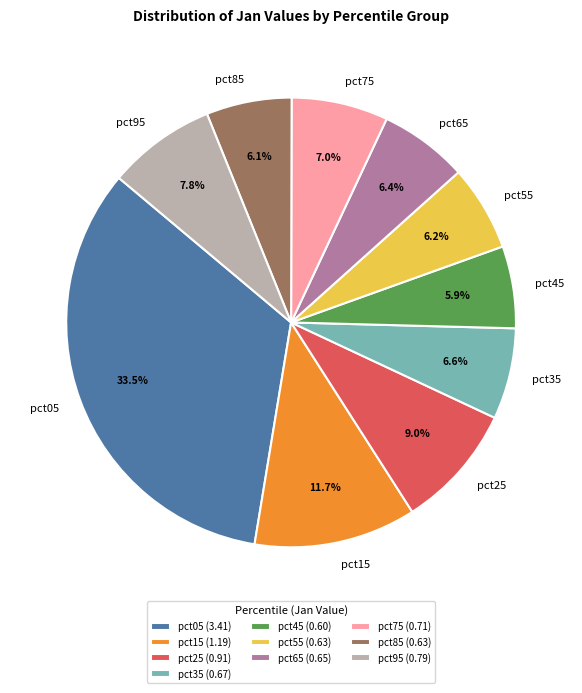

What percentage is the pct45 slice, to the nearest percent?

6%